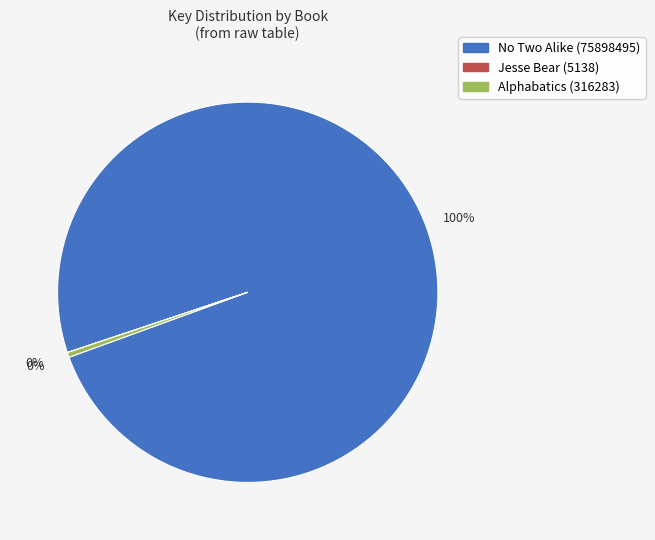

What is the largest slice in the pie chart?

No Two Alike (75898495)